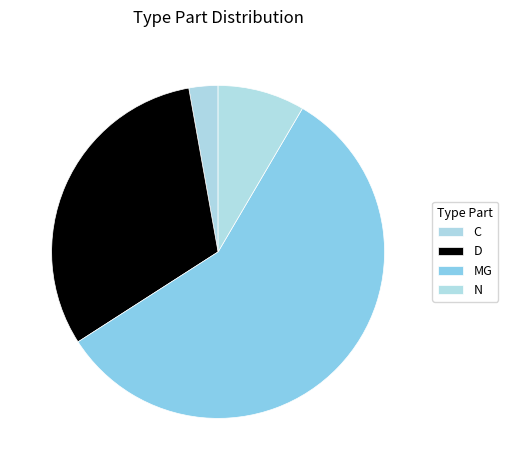

Count the number of slices in the pie.

4